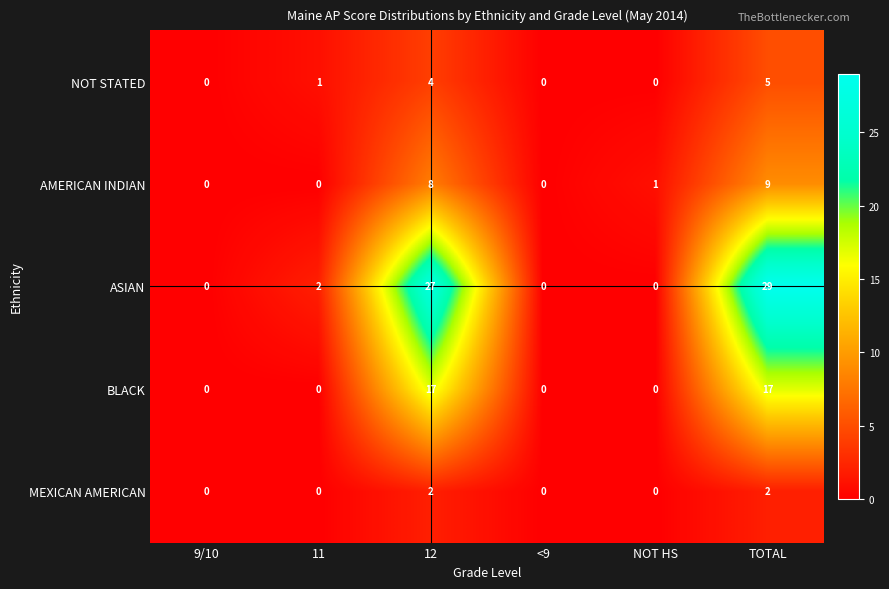

What is the highest value of the ASIAN series?

29